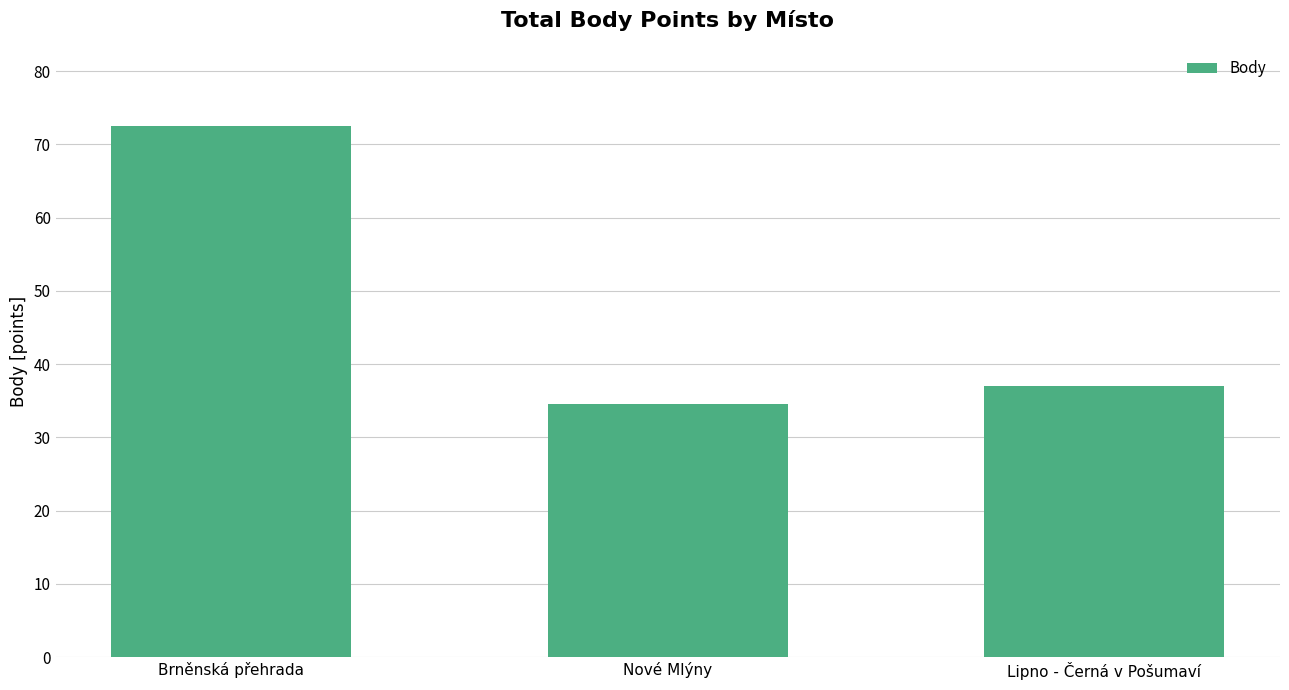

What is the label of the 1st bar from the left?

Brněnská přehrada